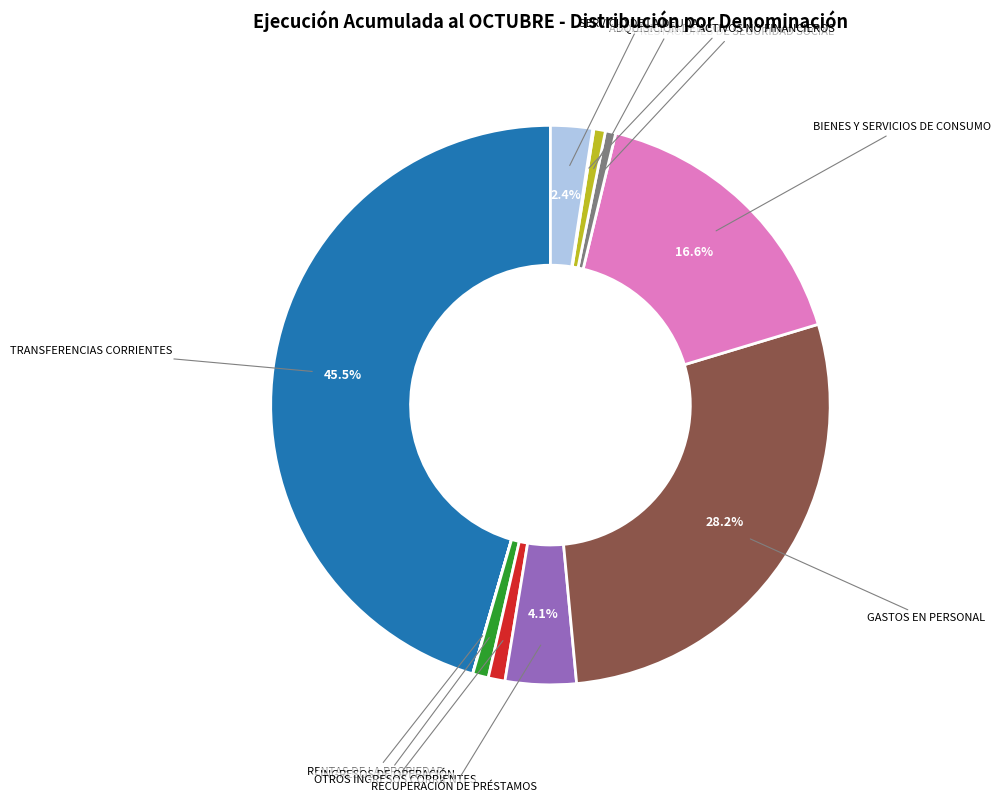

Is there any slice that represents more than half of the pie?

No